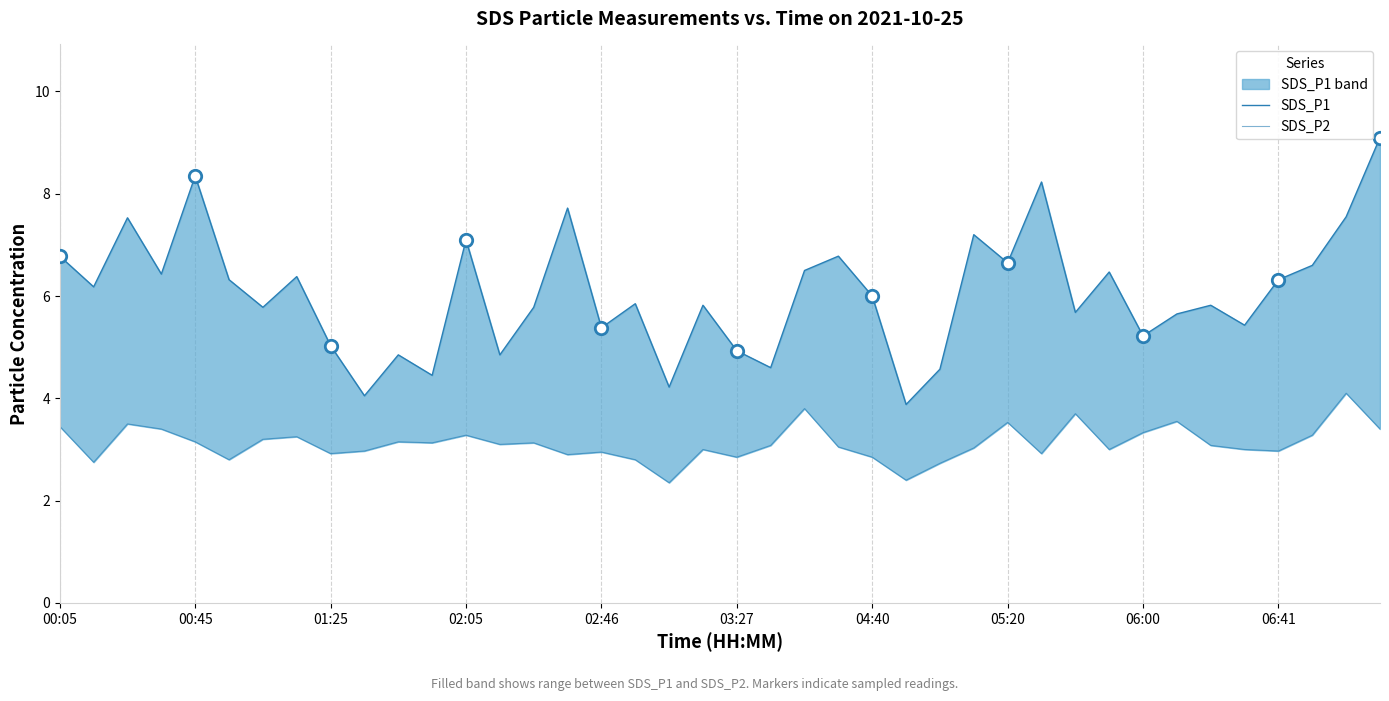

Which series has the largest total across all categories?

SDS_P1